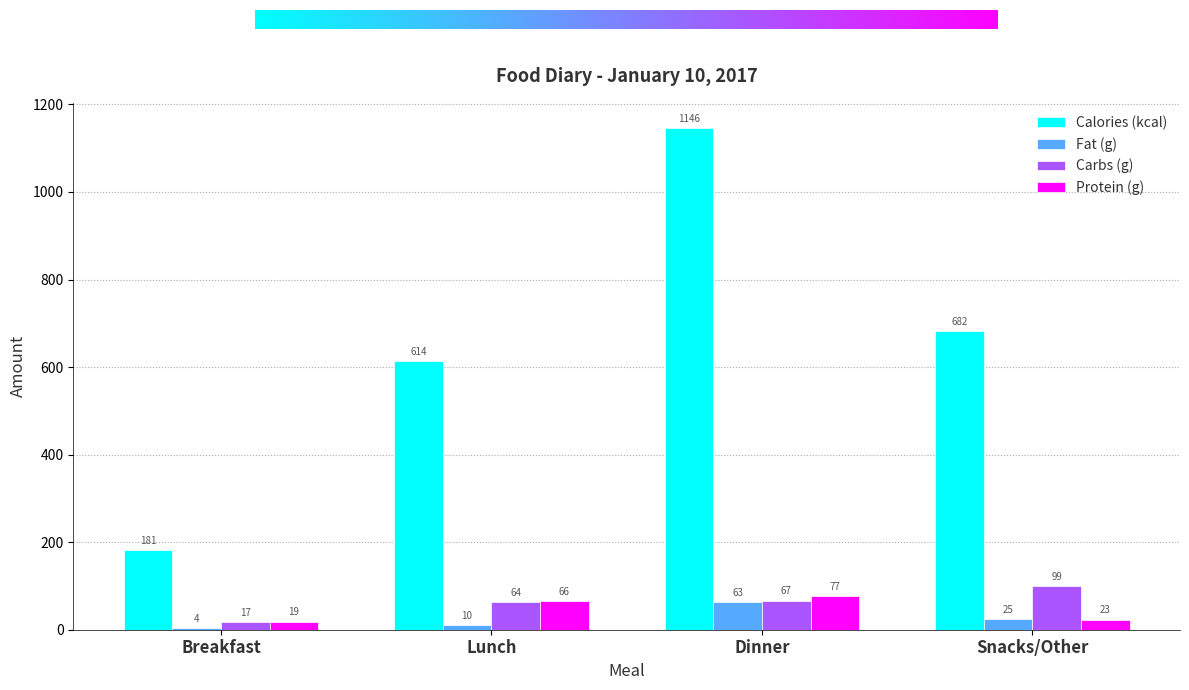

Between Dinner and Snacks/Other, which series saw the biggest shift?

Calories (kcal)